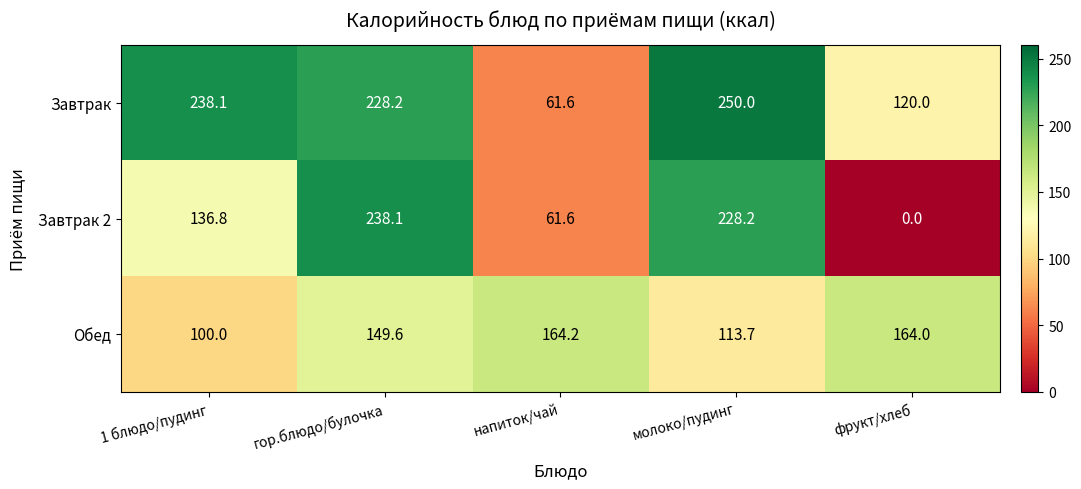

What is the spread (max minus min) of values at напиток/чай?

102.6